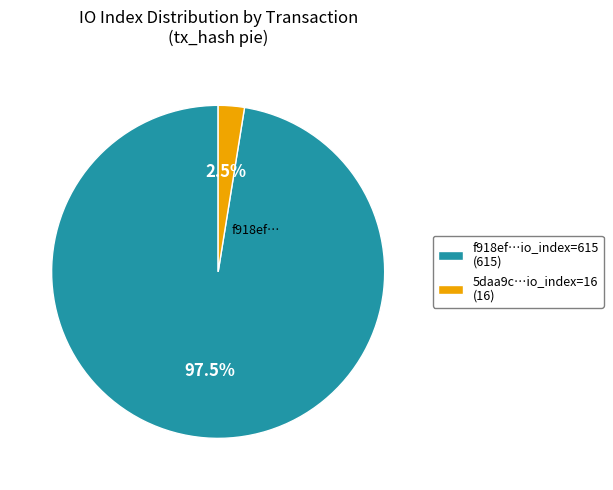

Which slice is the smallest?

5daa9c…io_index=16 (16)